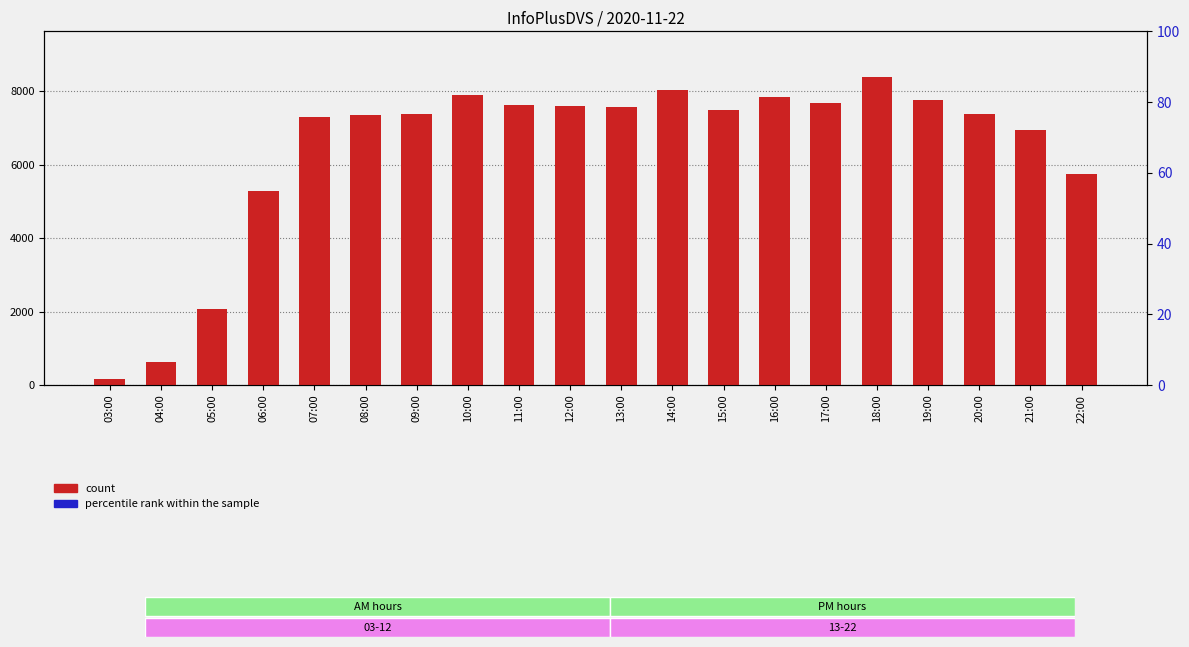

Between 19:00 and 15:00, which is larger?

19:00